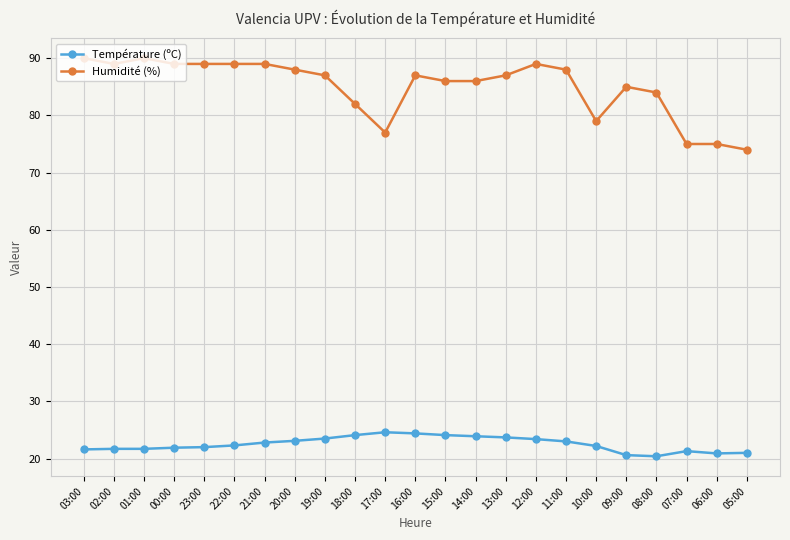

What is the sum of all Température (ºC) values?

518.2